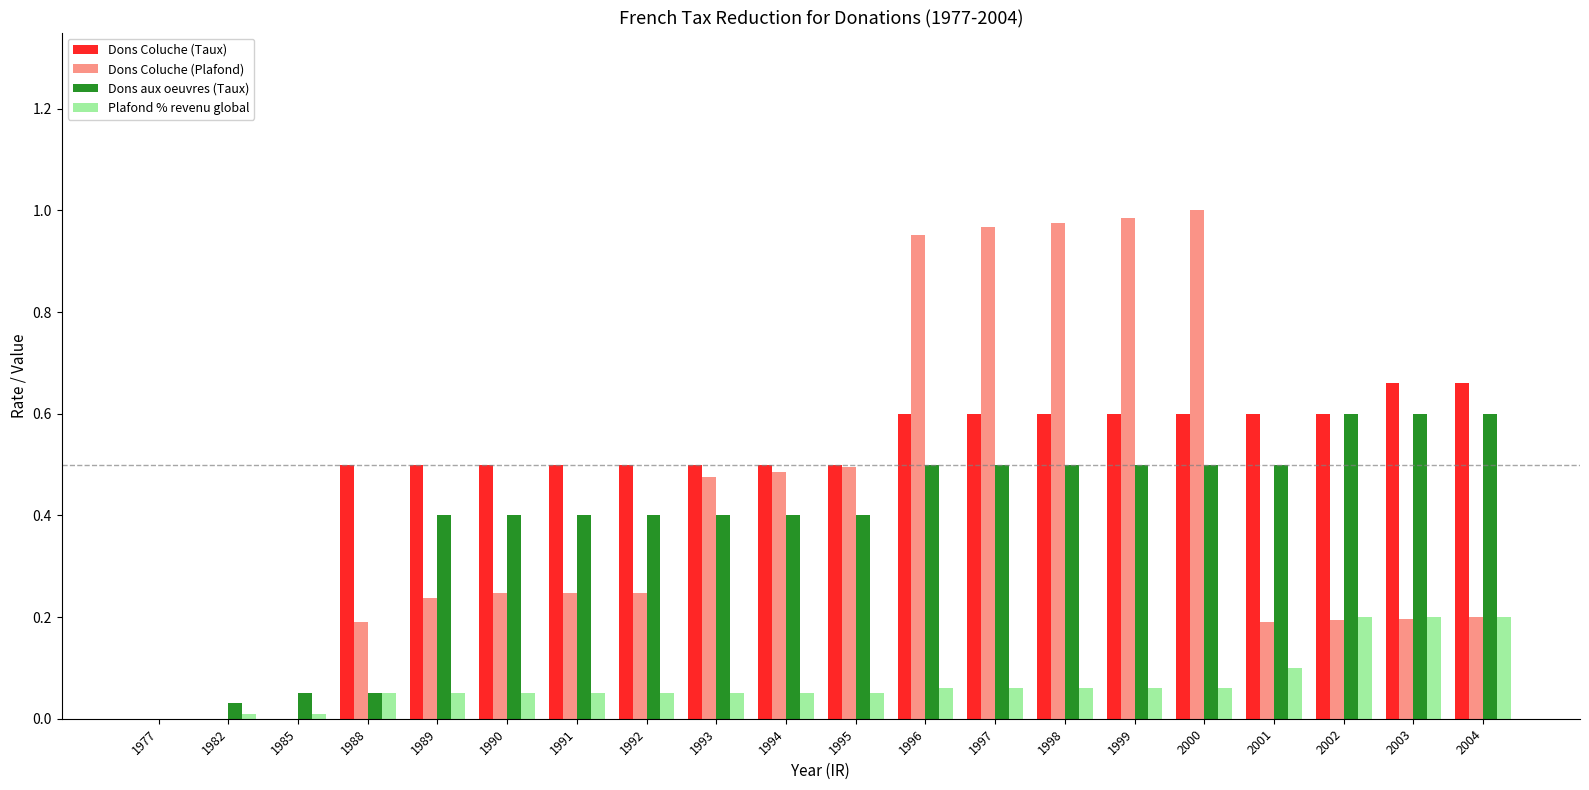

What value does the Dons aux oeuvres (Taux) series have at 1990?

0.4